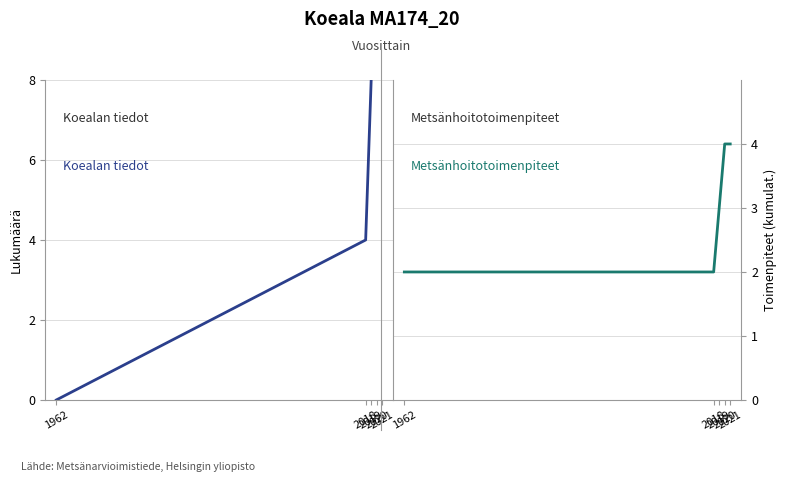

What is the value of the Metsänhoitotoimenpiteet point at the 2nd from the left?

2